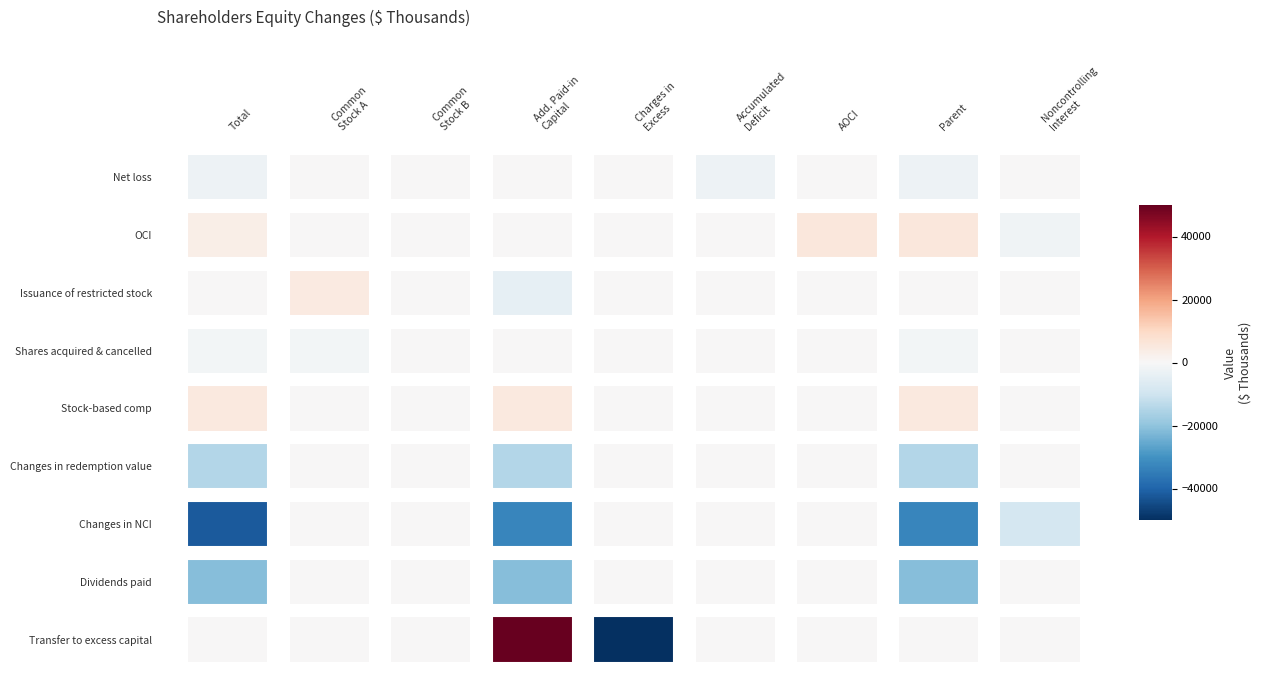

How many negative values does the Changes in noncontrolling interests series have?

4